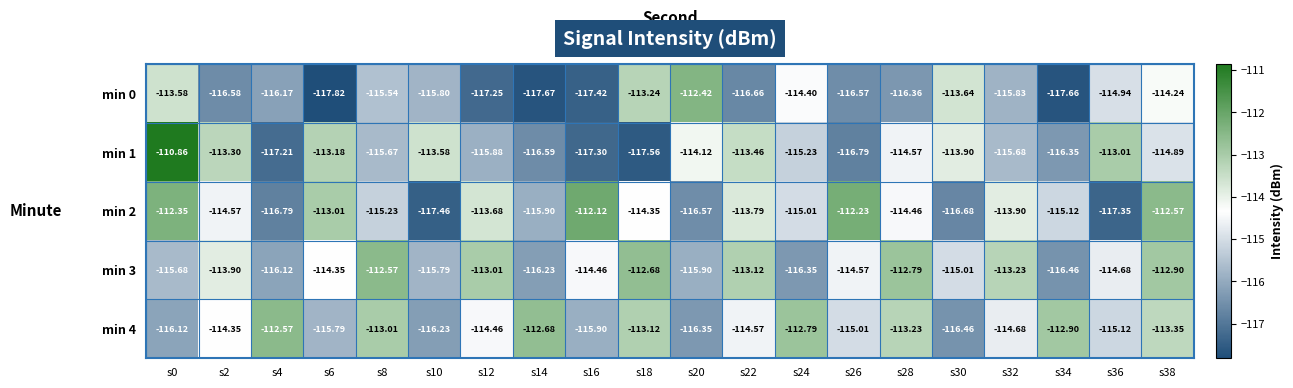

Is the value of min 1 at s28 greater than the value of min 4 at s16?

Yes